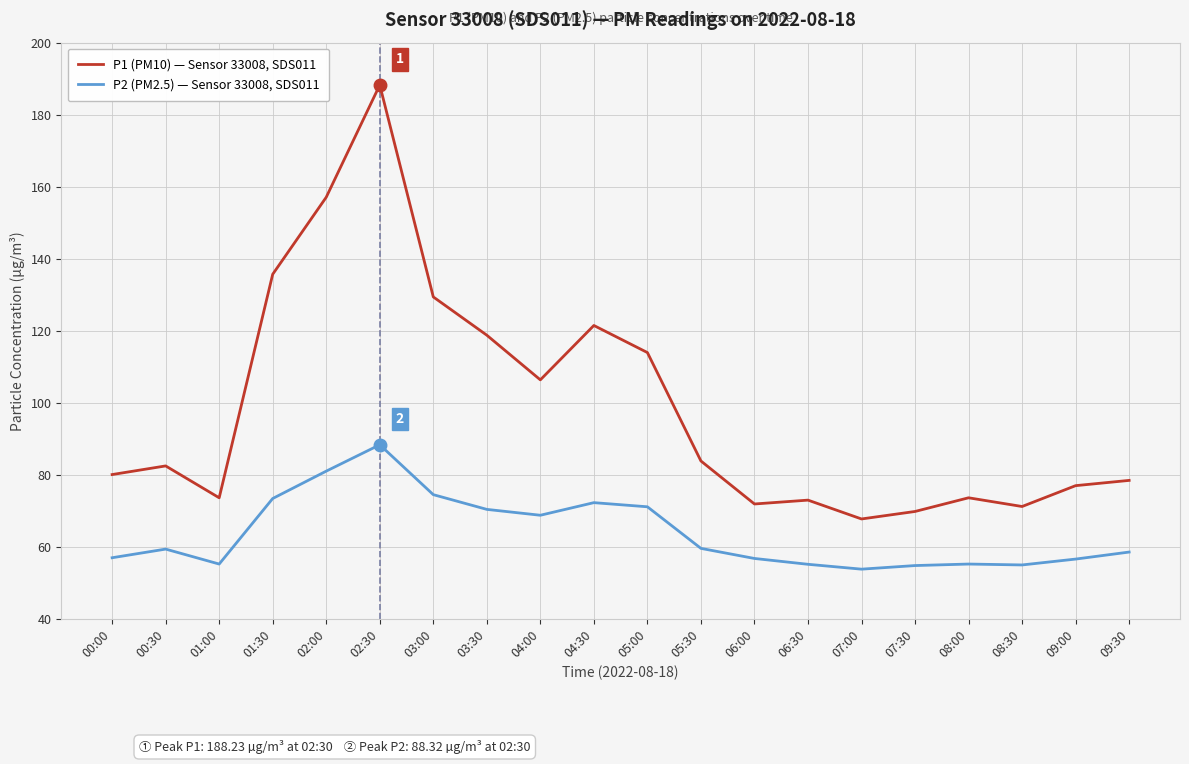

What are all the series names shown in the legend?

P1 (PM10) — Sensor 33008, SDS011, P2 (PM2.5) — Sensor 33008, SDS011